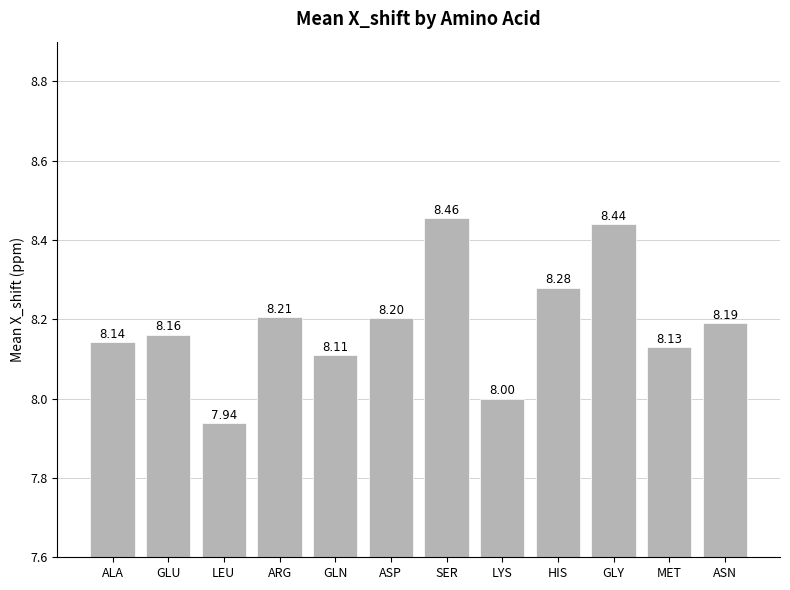

List the labels in order of value, largest first.

SER, GLY, HIS, ARG, ASP, ASN, GLU, ALA, MET, GLN, LYS, LEU